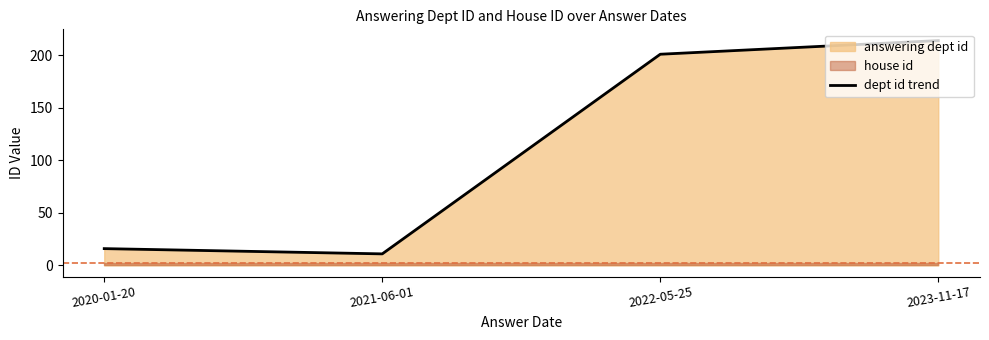

What is the value of the 4th point from the left?

214